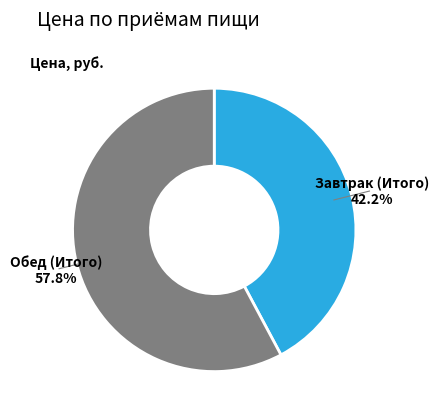

Which category accounts for the majority?

Обед (Итого)